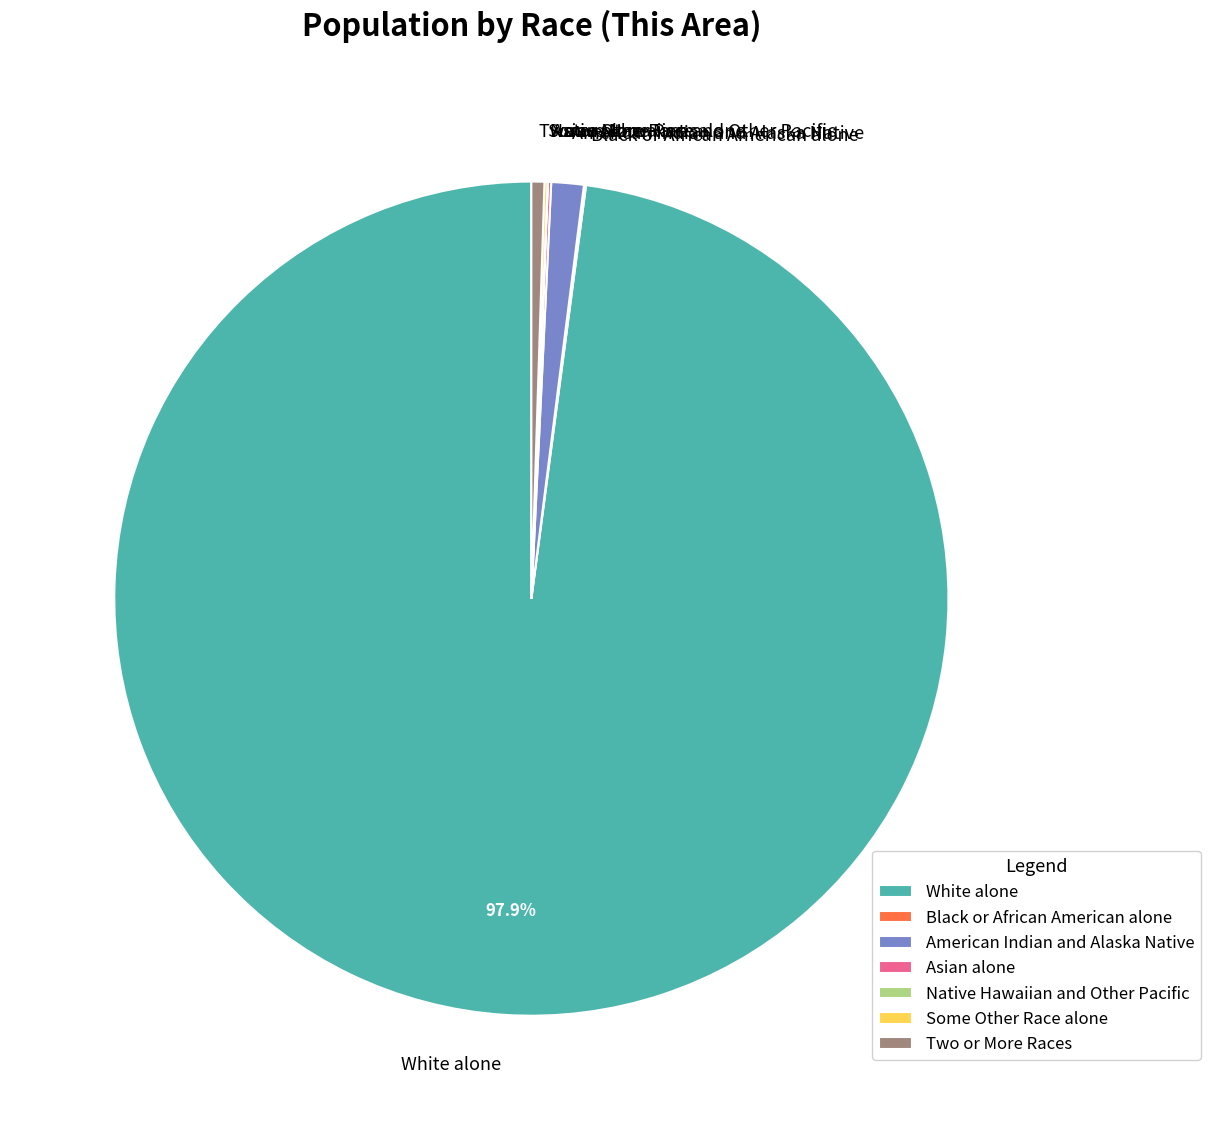

Which category has the biggest portion of the pie?

White alone